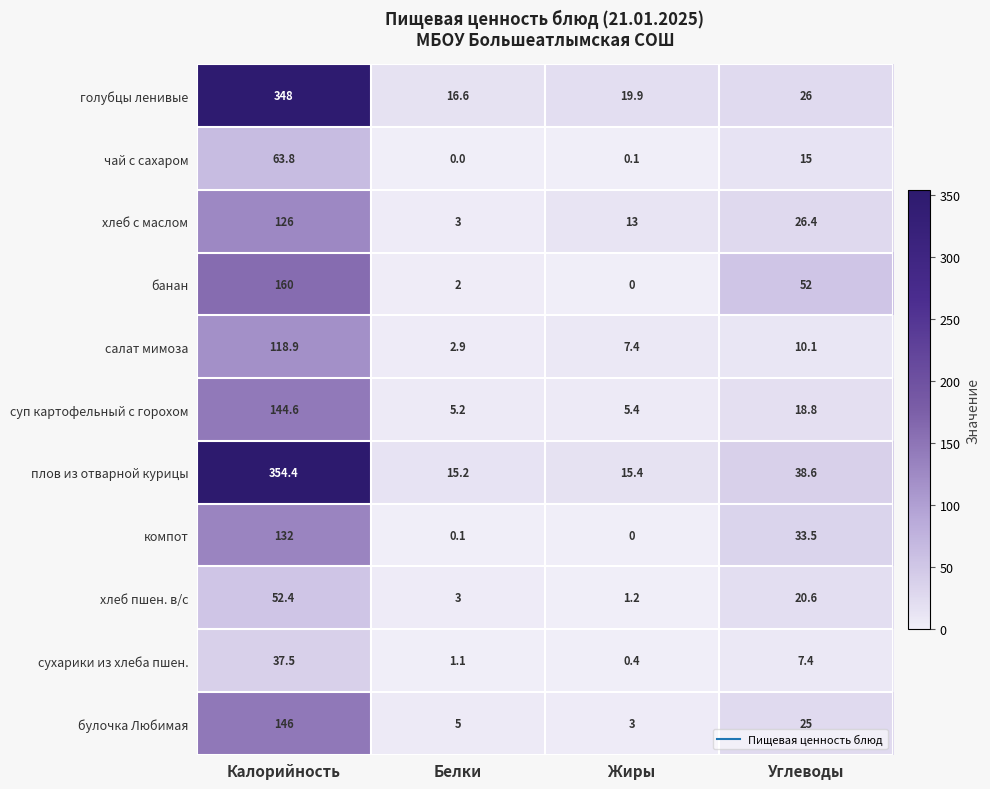

What is the sum of the суп картофельный с горохом values at Жиры and Углеводы?

24.2